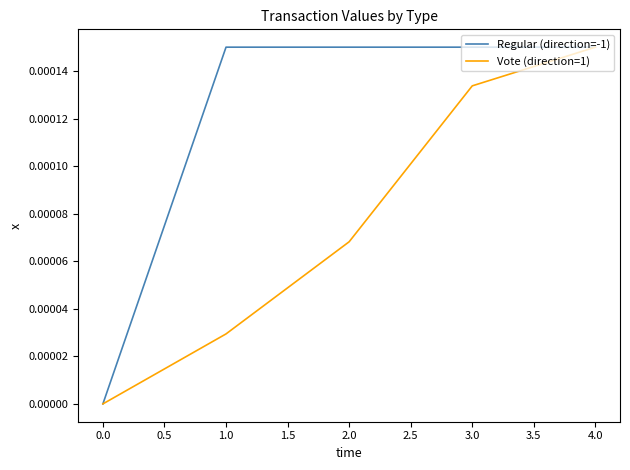

The Vote (direction=1) series shows 0.0 at 3.0. True or false?

True